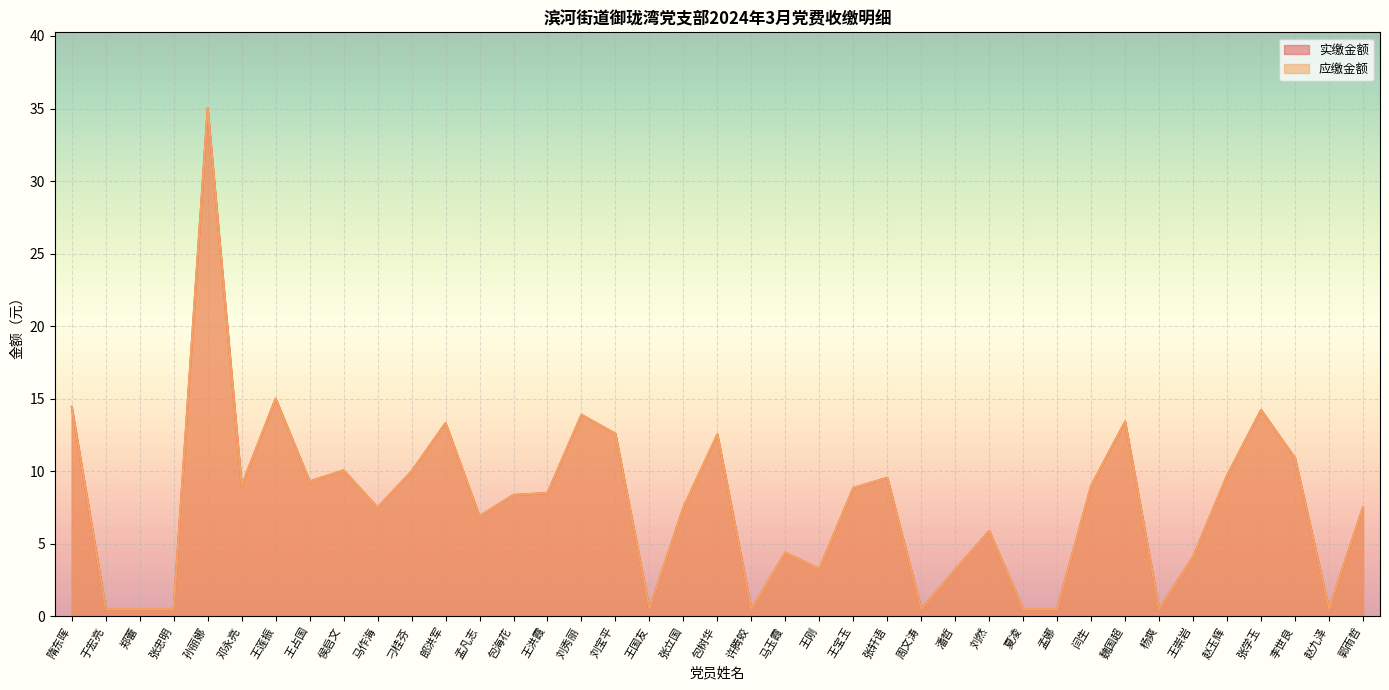

What is the label of the 20th point from the right?

包树华